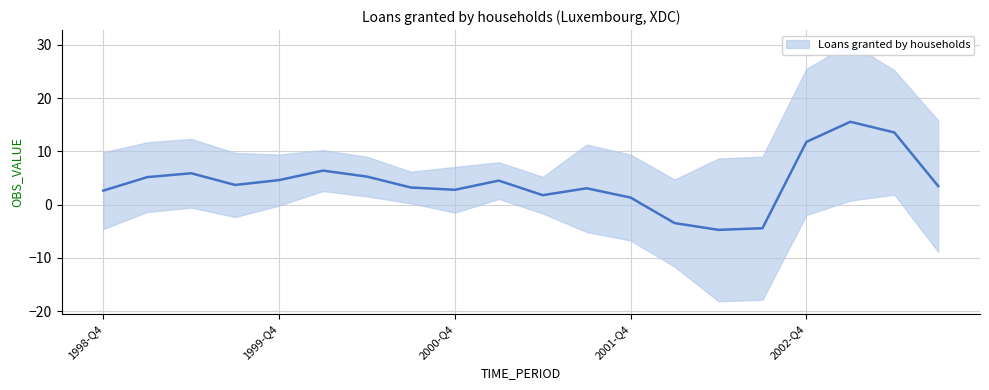

How many points are higher than both their immediate neighbors (excluding endpoints)?

5